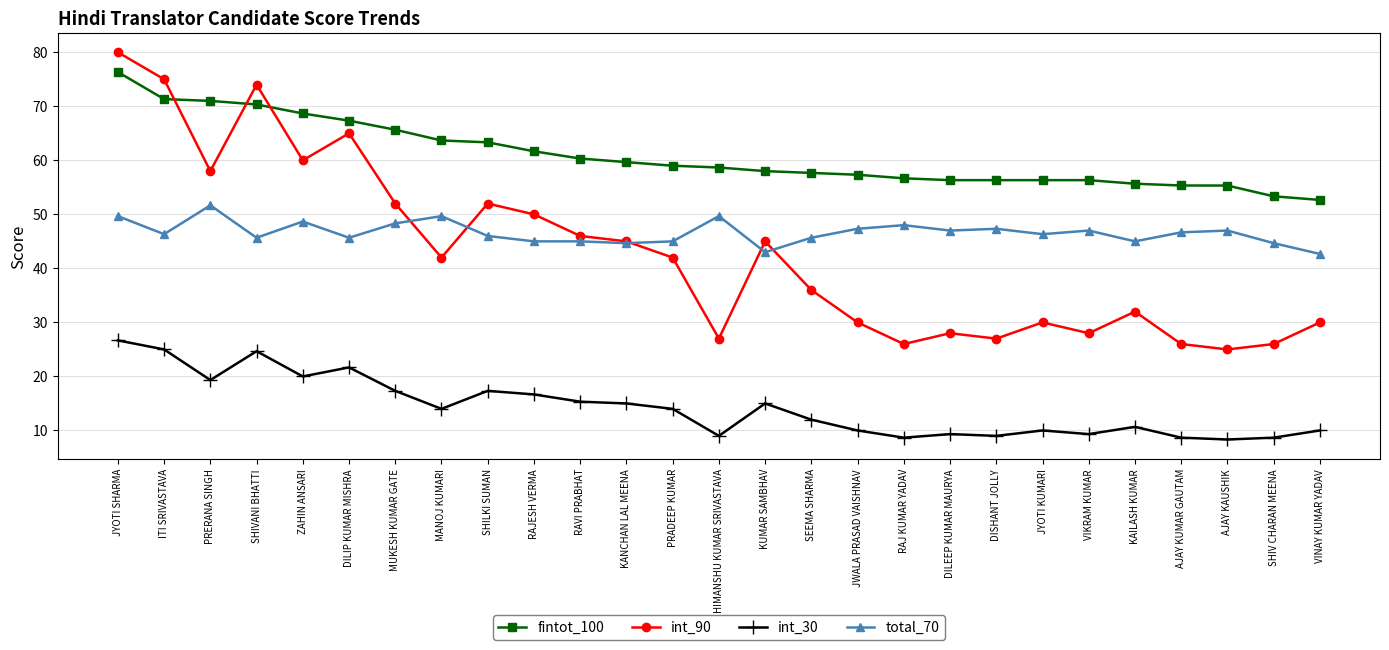

What are all the series names shown in the legend?

fintot_100, int_90, int_30, total_70